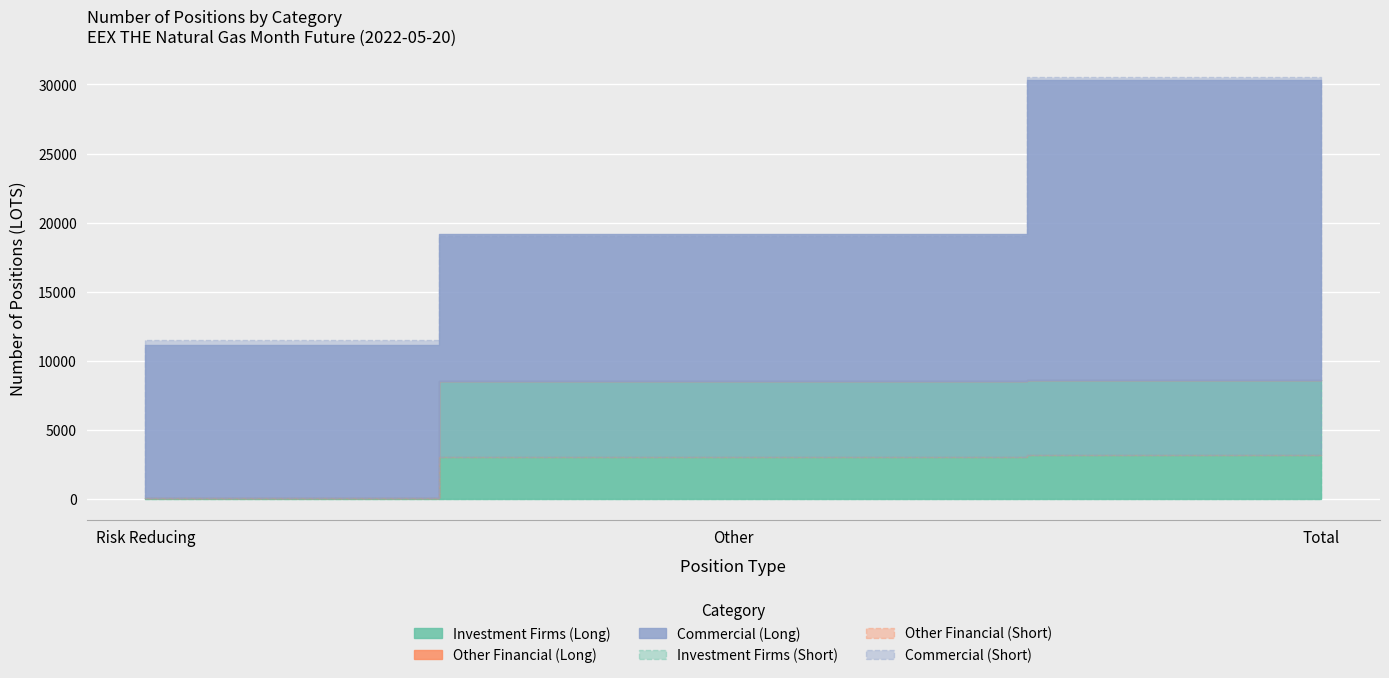

What is the total value across all series at Other?

49163